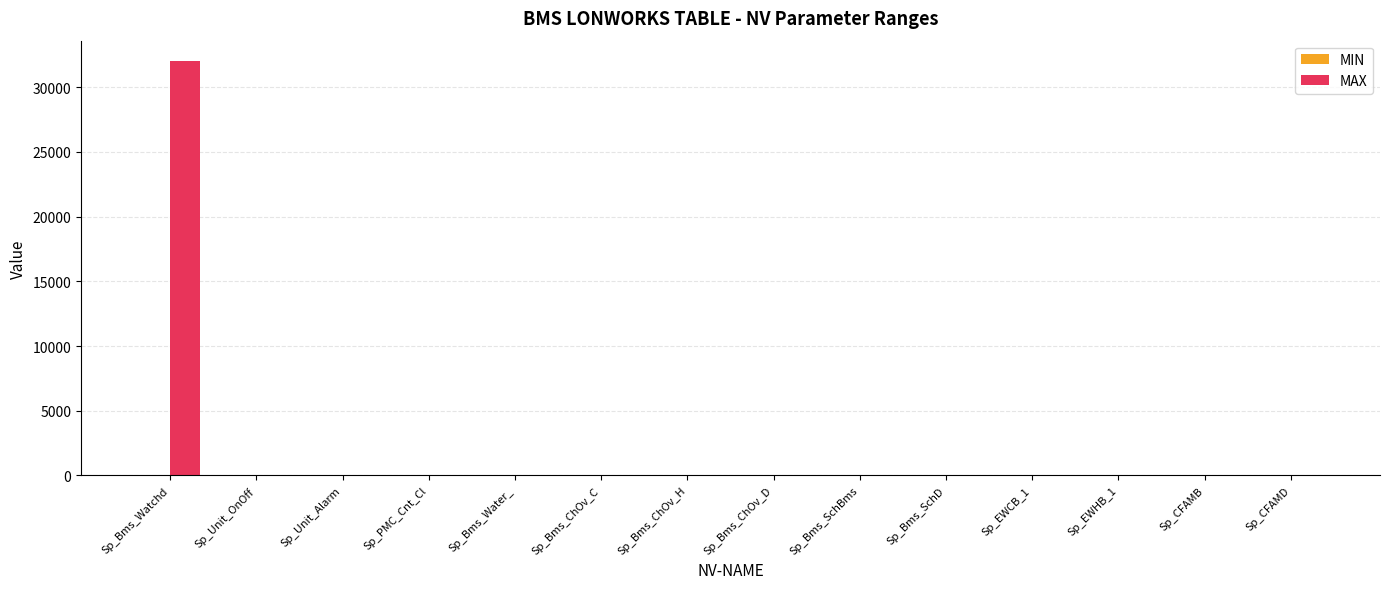

How many groups of bars are there?

14